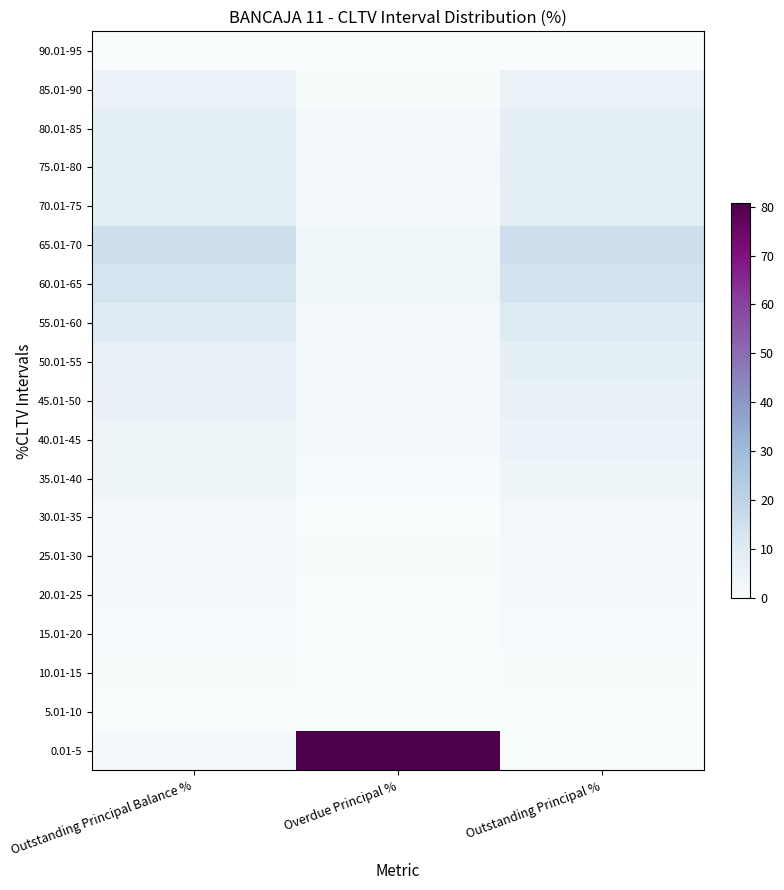

At how many categories does at least one series exceed 51?

1